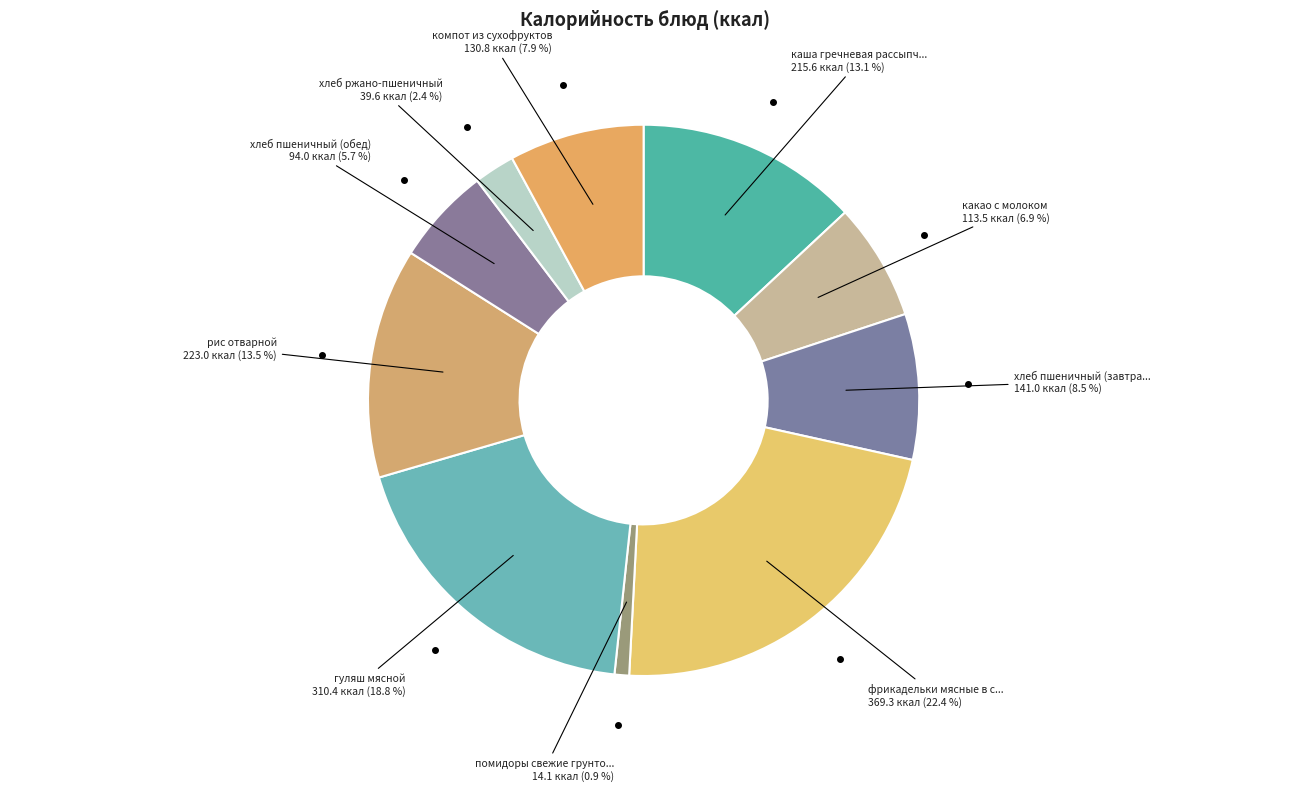

Count the number of slices in the pie.

10